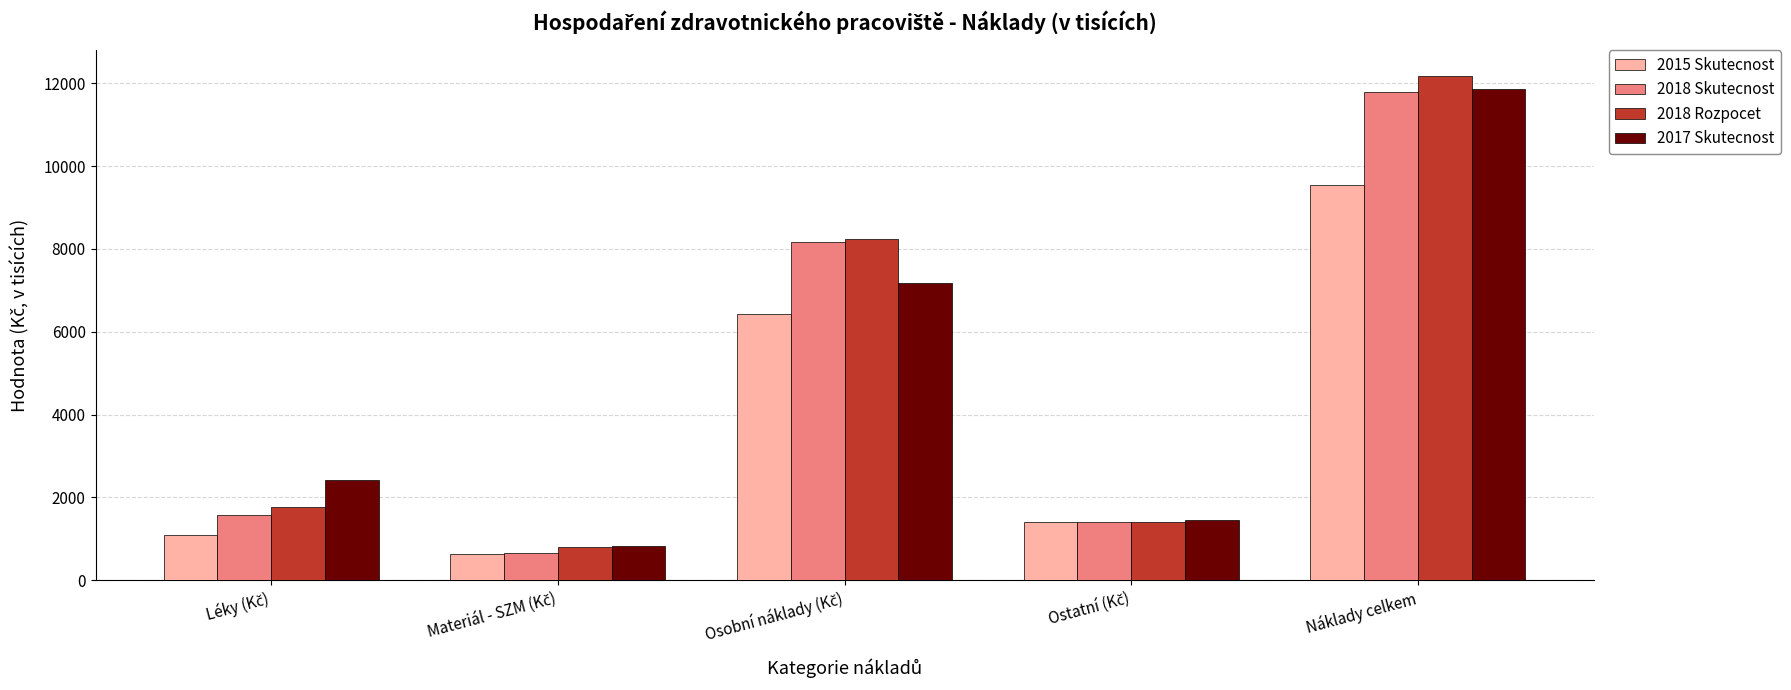

Which series has the largest range (max minus min)?

2018 Rozpocet